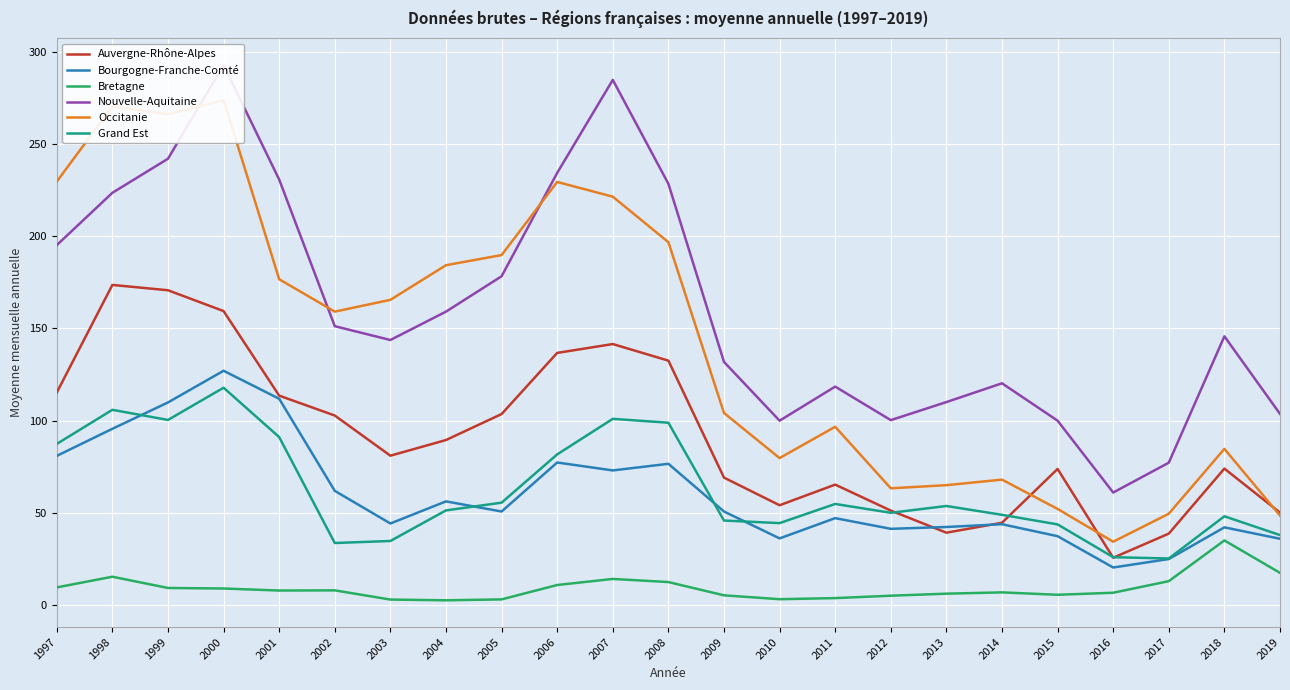

At how many categories does at least one series exceed 153?

12